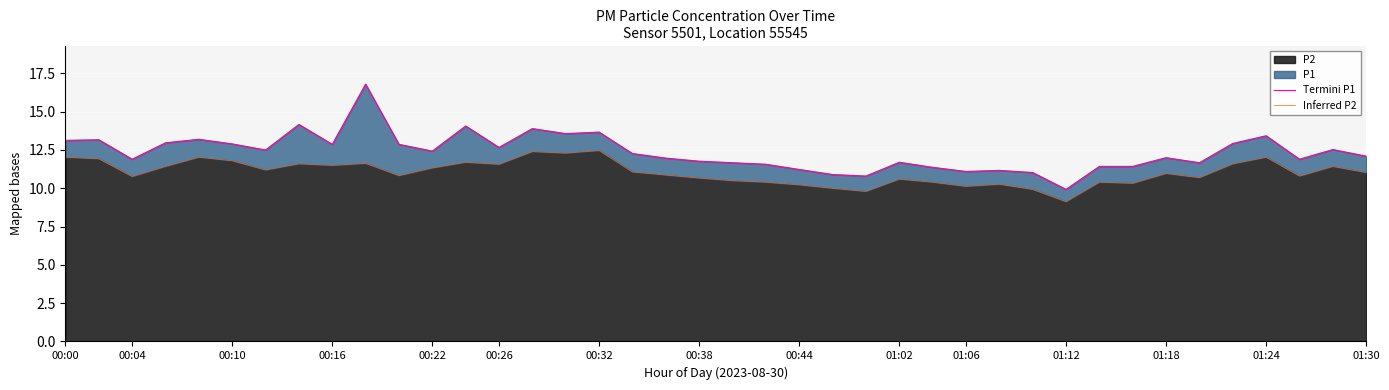

What is the smallest value displayed?

9.1